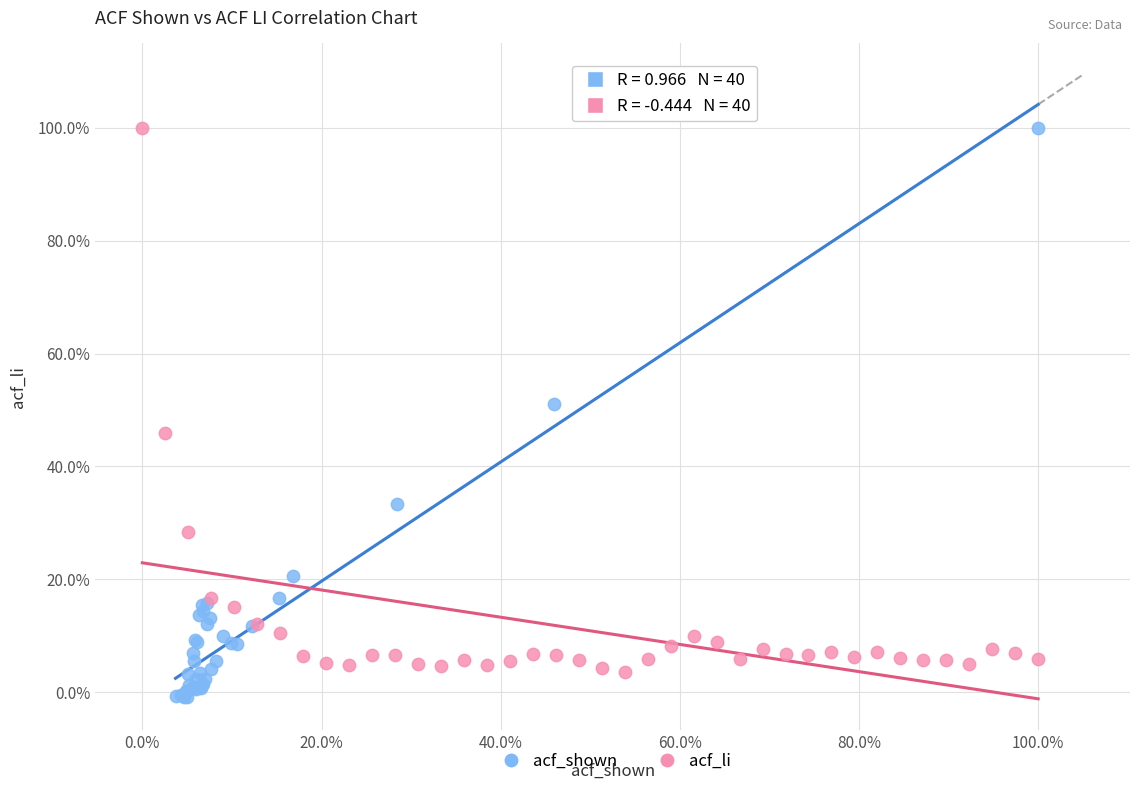

Which series reaches the minimum Y coordinate?

acf_shown